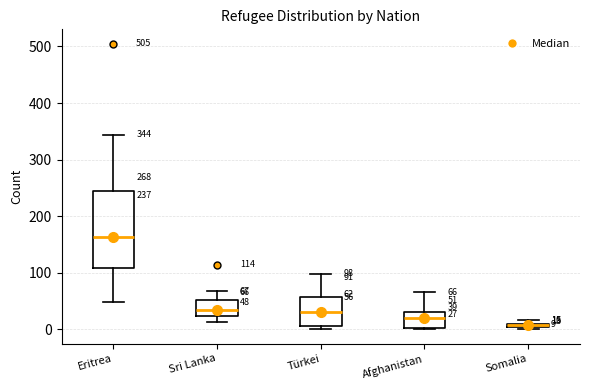

Which box has the lowest median line?

Somalia